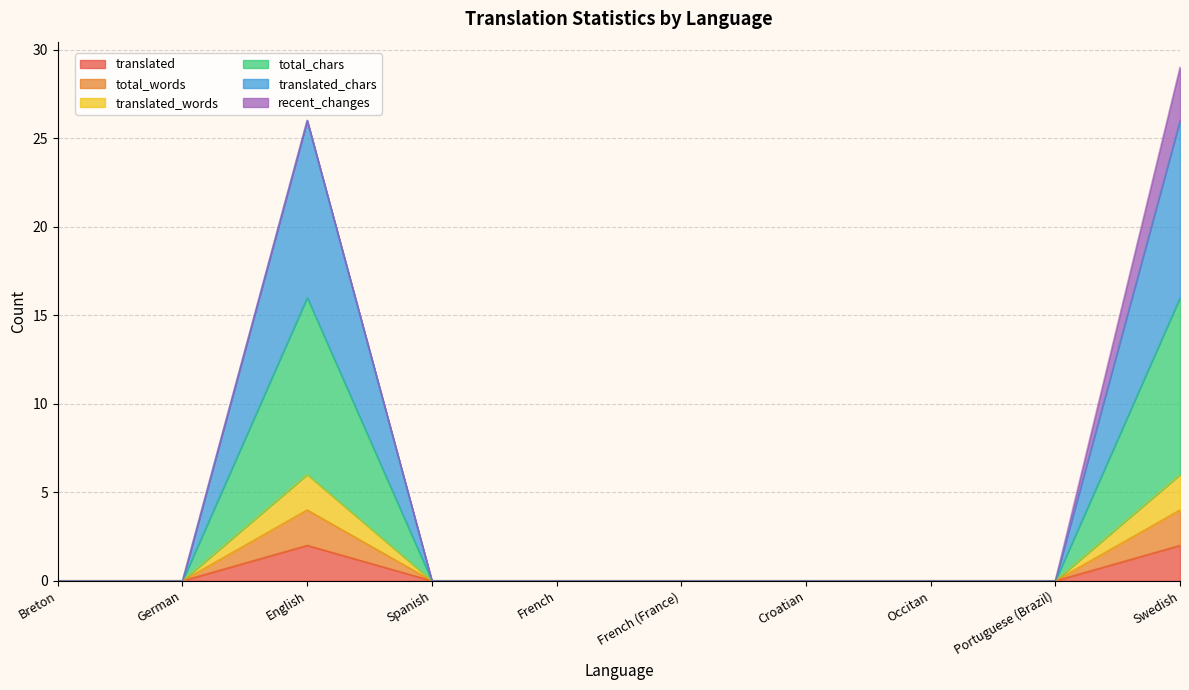

Count the number of categories in the chart.

10